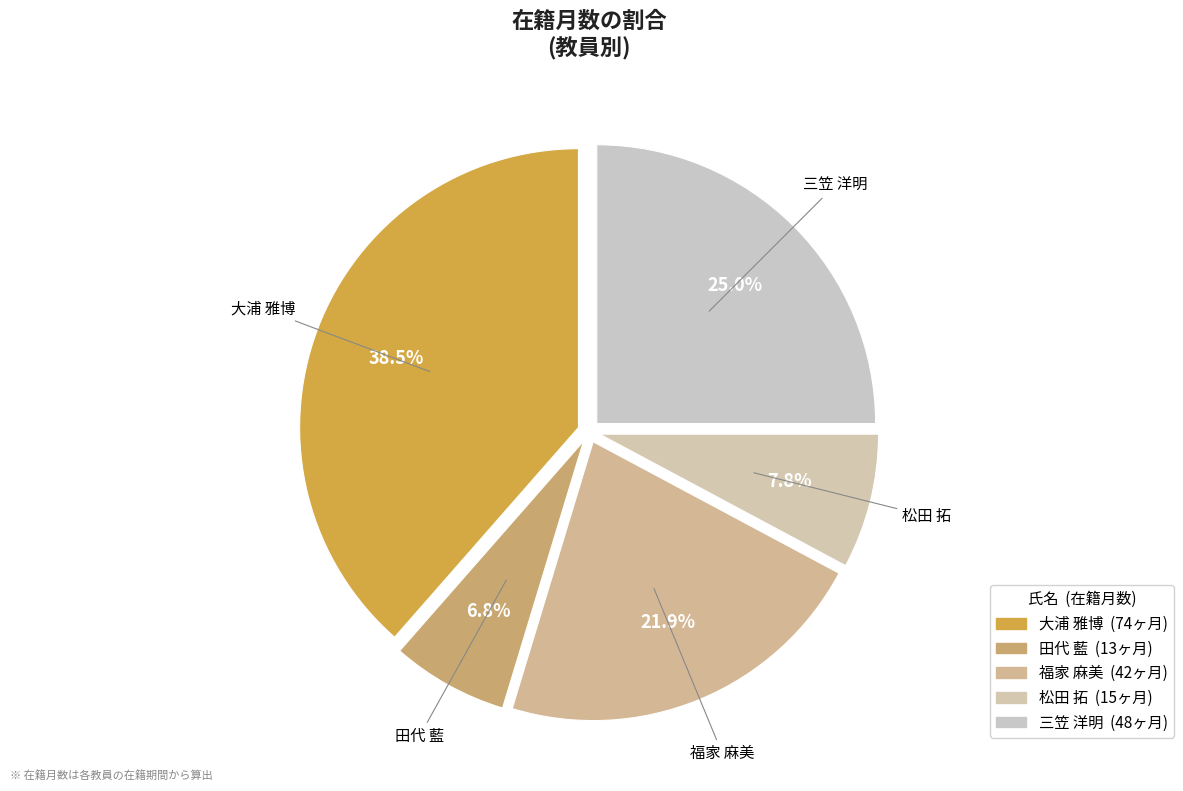

How many segments does this pie chart have?

5